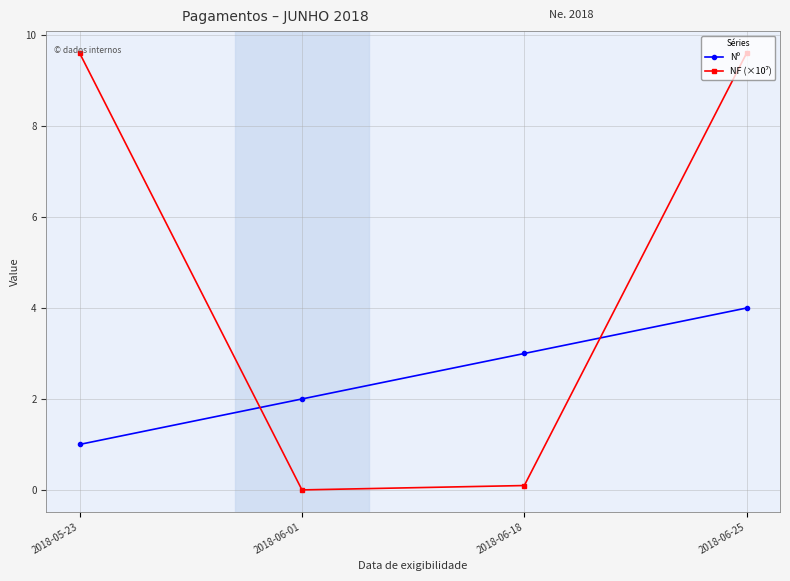

Rank the categories by Nº value from highest to lowest.

2018-06-25, 2018-06-18, 2018-06-01, 2018-05-23